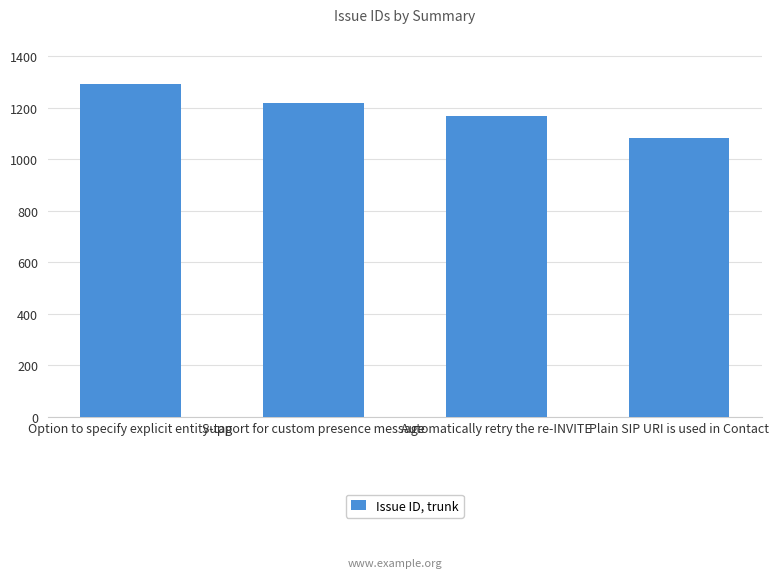

Reading left to right, list all the values displayed in this chart.

1293	1217	1169	1082